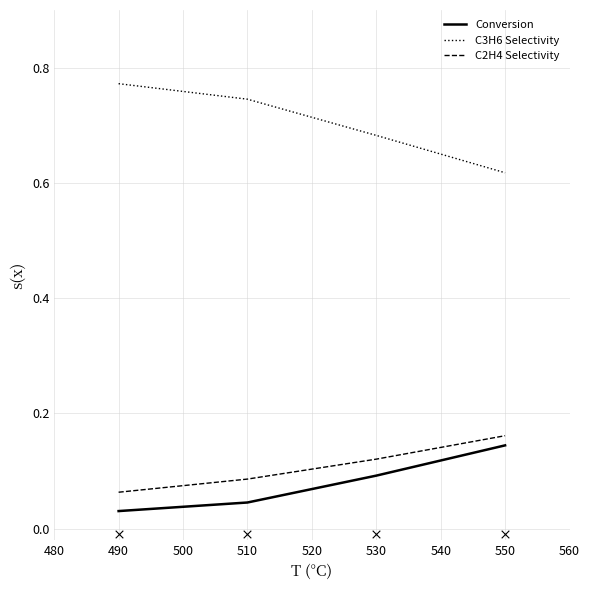

Which category has the lowest value in the C2H4 Selectivity series?

490